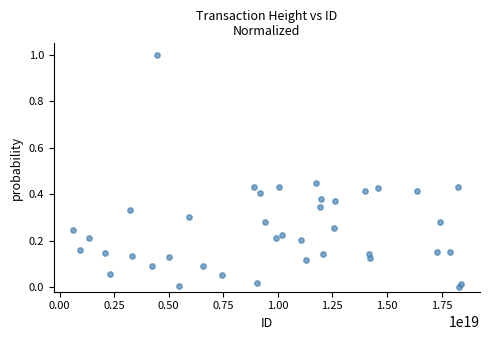

What is the range of Y values (max minus min)?

1.0